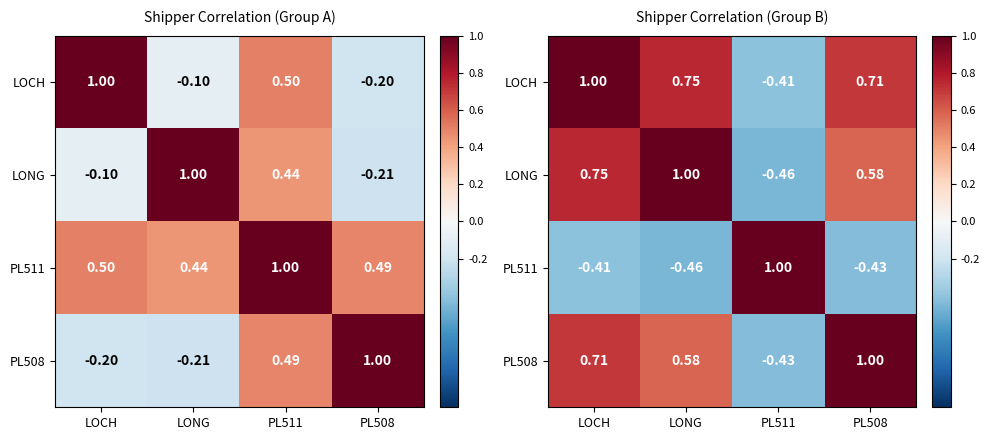

What is the total value across all series at PL508?

1.9